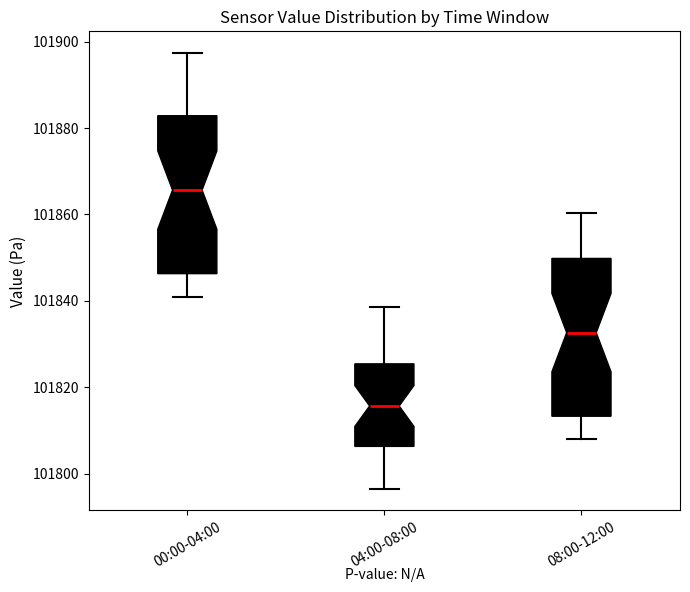

Which box has the lowest median line?

04:00-08:00